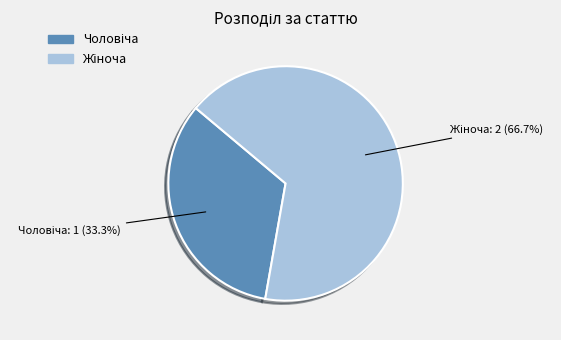

Is there a majority slice in this chart?

Yes